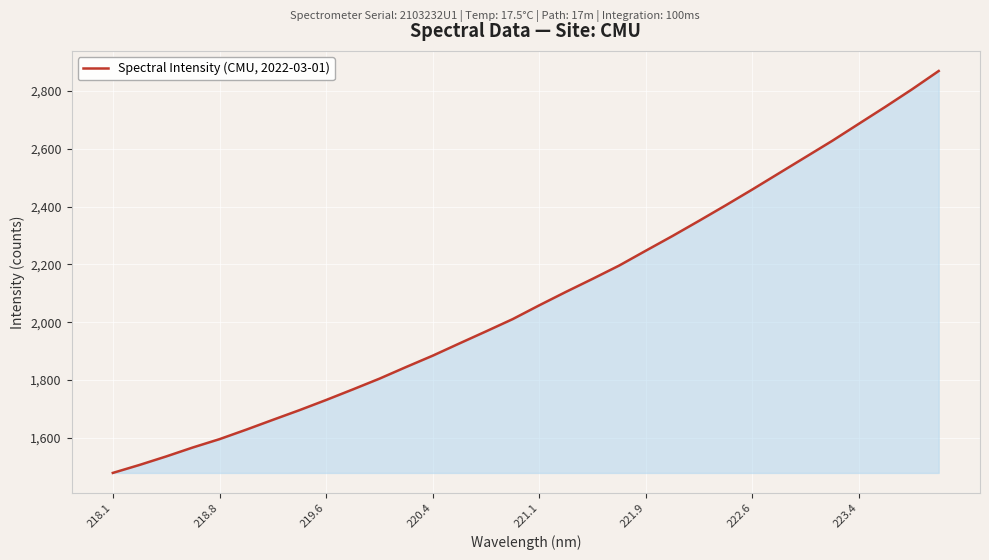

What is the difference between the maximum and minimum values?

1390.8